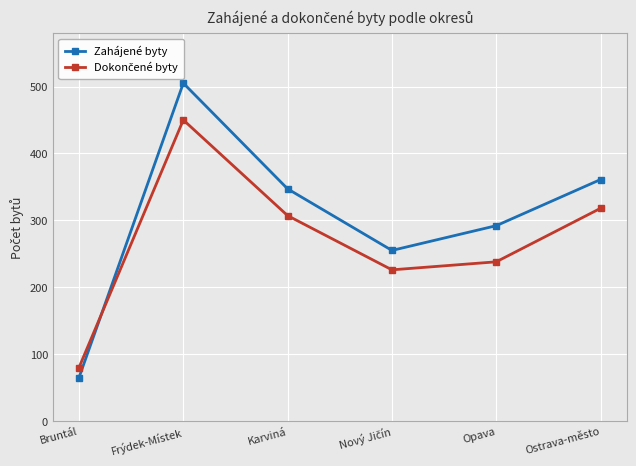

Which series has the largest total across all categories?

Zahájené byty